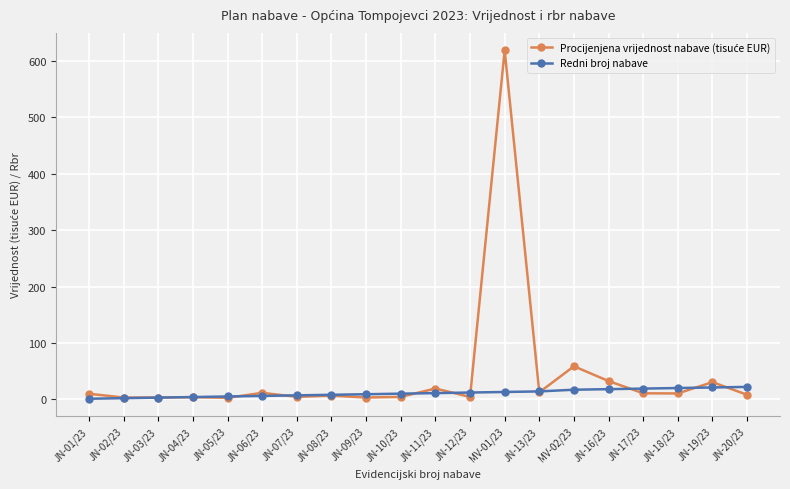

Is it true that Redni broj nabave equals 2.0 at JN-02/23?

True